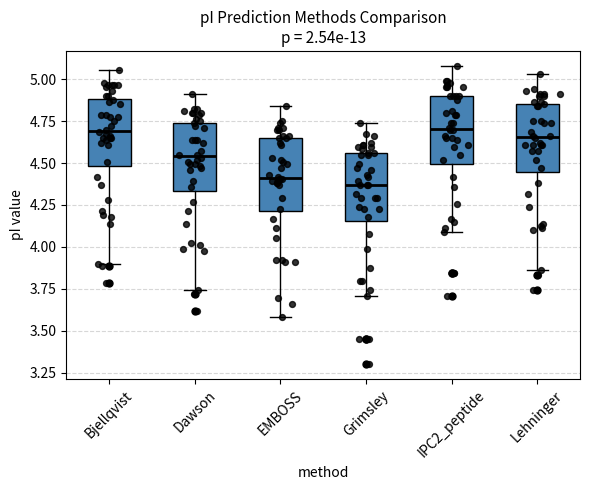

Reading left to right, read every box against the y-axis: the position of its median line, the range the box covers, and the ends of its whiskers. The values are not printed on the chart, so give them approximately, as read against the axis.

Bjellqvist: median 4.70, box 4.50 to 4.90, whiskers 3.90 to 5.05
Dawson: median 4.55, box 4.35 to 4.75, whiskers 3.75 to 4.90
EMBOSS: median 4.40, box 4.20 to 4.65, whiskers 3.60 to 4.85
Grimsley: median 4.35, box 4.15 to 4.55, whiskers 3.70 to 4.75
IPC2_peptide: median 4.70, box 4.50 to 4.90, whiskers 4.10 to 5.10
Lehninger: median 4.65, box 4.45 to 4.85, whiskers 3.85 to 5.05